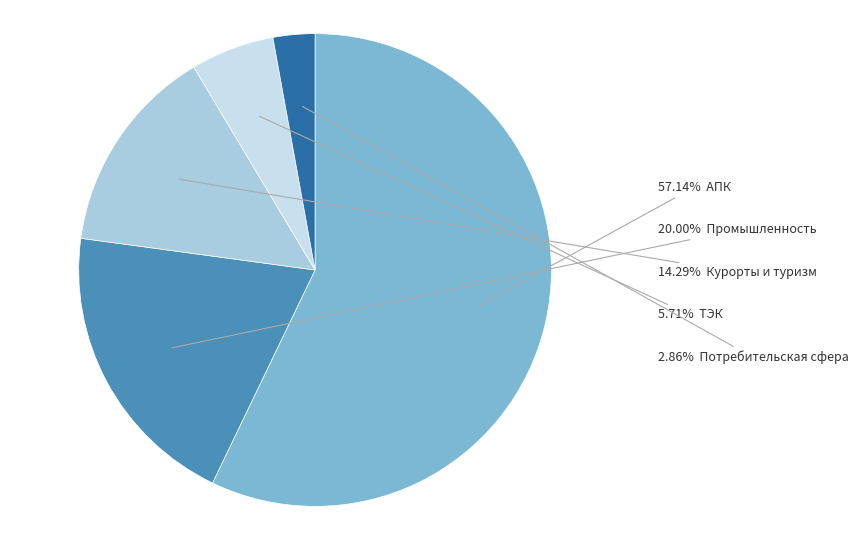

Which category has the biggest portion of the pie?

АПК